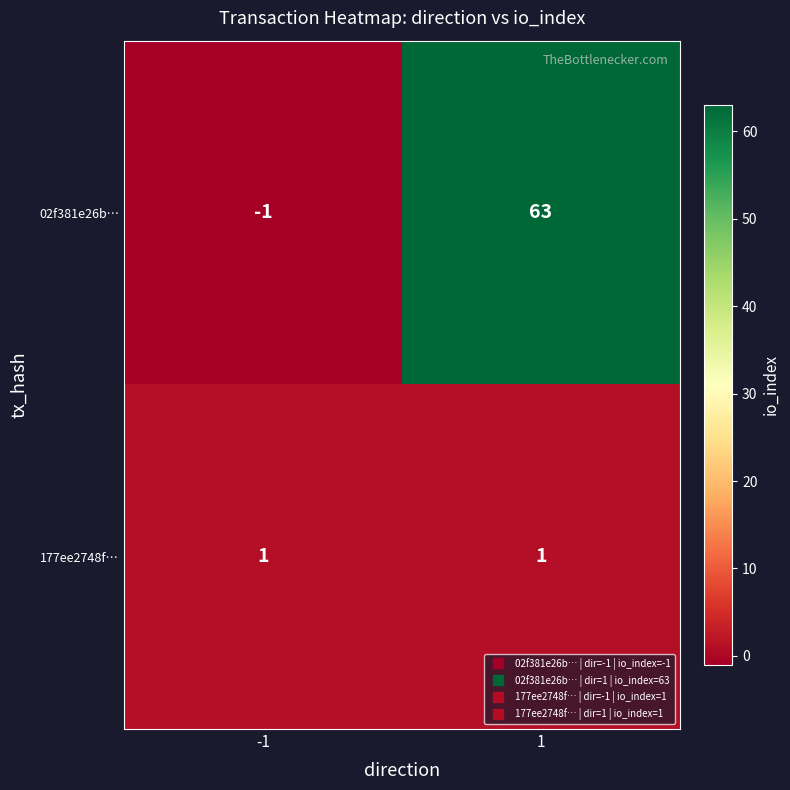

What is the spread (max minus min) of values at -1?

2